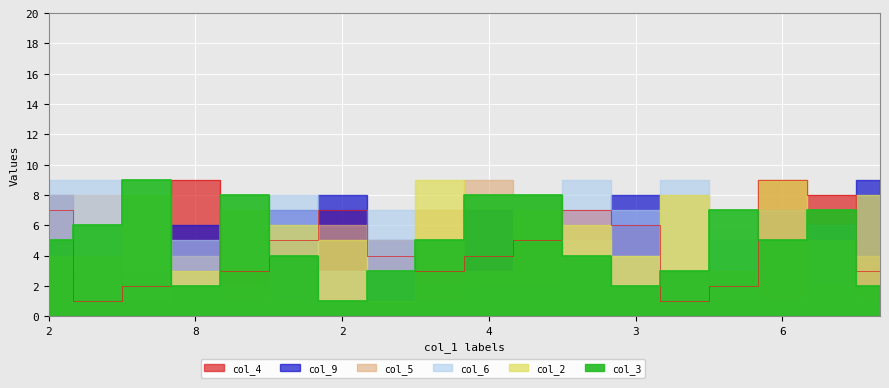

What is the average value of the col_3 series?

5